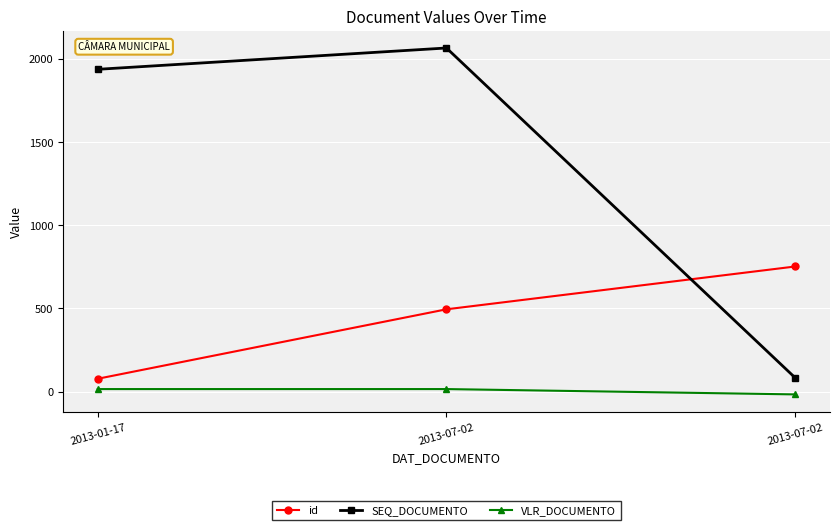

What is the label of the 2nd point from the left?

2013-07-02